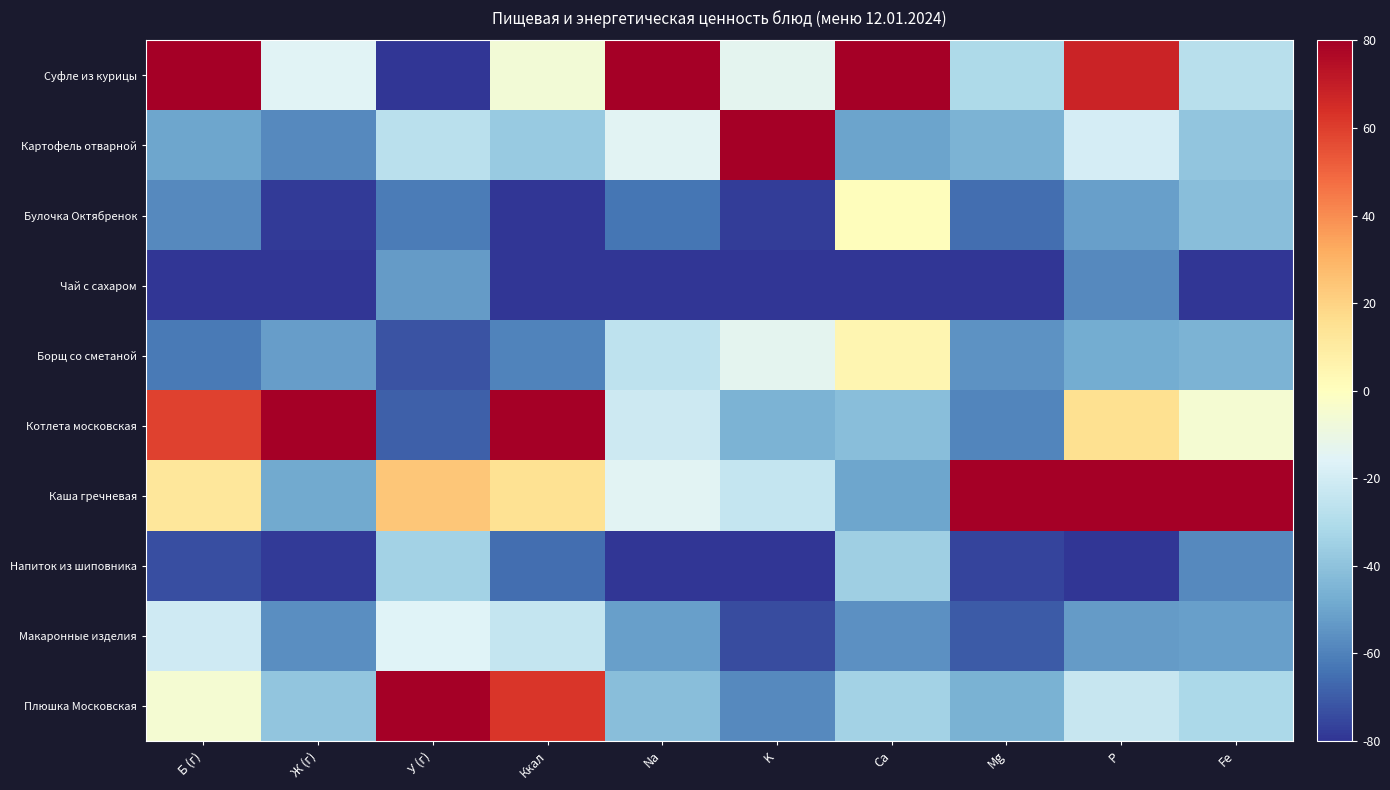

Reading right to left, list all the values displayed in this chart.

Суфле из курицы: Fe=-28.1	P=67.7	Mg=-31.1	Ca=80.0	K=-13.1	Na=80.0	Ккал=-6.5	У (г)=-80.0	Ж (г)=-15.1	Б (г)=80.0
Картофель отварной: Fe=-39.3	P=-19.1	Mg=-45.5	Ca=-50.2	K=80.0	Na=-15.0	Ккал=-37.5	У (г)=-26.9	Ж (г)=-57.8	Б (г)=-49.9
Булочка Октябренок: Fe=-41.4	P=-51.6	Mg=-65.5	Ca=0.8	K=-77.6	Na=-63.6	Ккал=-80.0	У (г)=-61.5	Ж (г)=-78.6	Б (г)=-58.0
Чай с сахаром: Fe=-80.0	P=-58.0	Mg=-80.0	Ca=-80.0	K=-79.6	Na=-80.0	Ккал=-80.0	У (г)=-52.8	Ж (г)=-80.0	Б (г)=-80.0
Борщ со сметаной: Fe=-45.6	P=-47.9	Mg=-55.2	Ca=4.7	K=-13.4	Na=-25.9	Ккал=-59.8	У (г)=-71.9	Ж (г)=-52.1	Б (г)=-62.4
Котлета московская: Fe=-5.3	P=15.4	Mg=-59.2	Ca=-41.7	K=-45.3	Na=-21.6	Ккал=80.0	У (г)=-68.8	Ж (г)=80.0	Б (г)=58.8
Каша гречневая: Fe=80.0	P=80.0	Mg=80.0	Ca=-49.8	K=-24.2	Na=-14.9	Ккал=14.8	У (г)=23.8	Ж (г)=-48.7	Б (г)=12.2
Напиток из шиповника: Fe=-57.9	P=-80.0	Mg=-75.9	Ca=-35.6	K=-80.0	Na=-79.8	Ккал=-65.4	У (г)=-34.1	Ж (г)=-78.7	Б (г)=-73.5
Макаронные изделия: Fe=-51.6	P=-52.8	Mg=-70.4	Ca=-55.7	K=-74.0	Na=-51.8	Ккал=-24.0	У (г)=-15.7	Ж (г)=-56.8	Б (г)=-21.1
Плюшка Московская: Fe=-31.6	P=-23.7	Mg=-45.8	Ca=-34.1	K=-57.8	Na=-41.4	Ккал=61.9	У (г)=80.0	Ж (г)=-38.8	Б (г)=-5.0